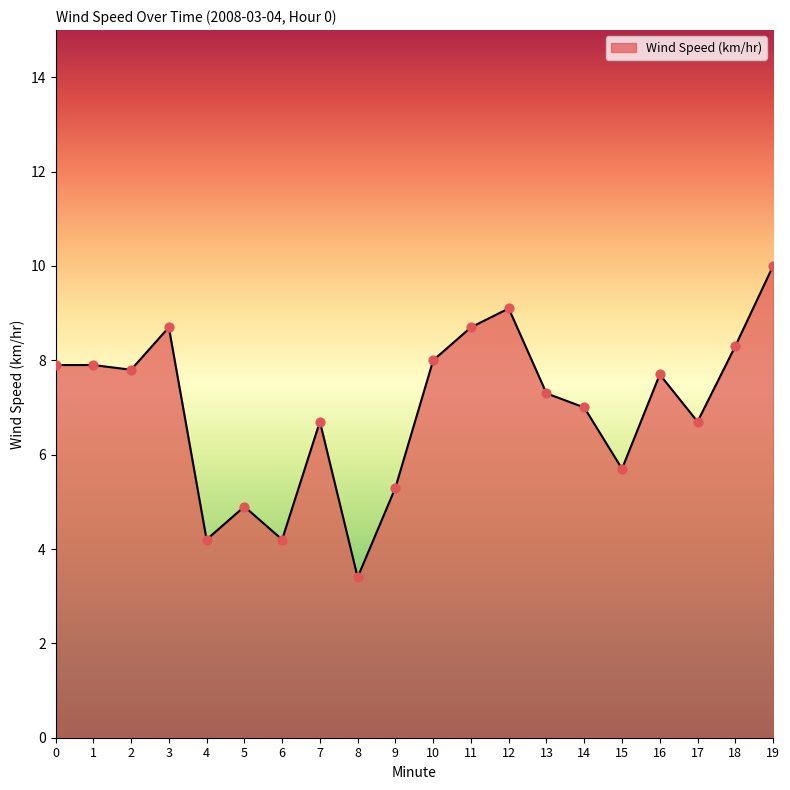

Which has a higher value, 7 or 3?

3